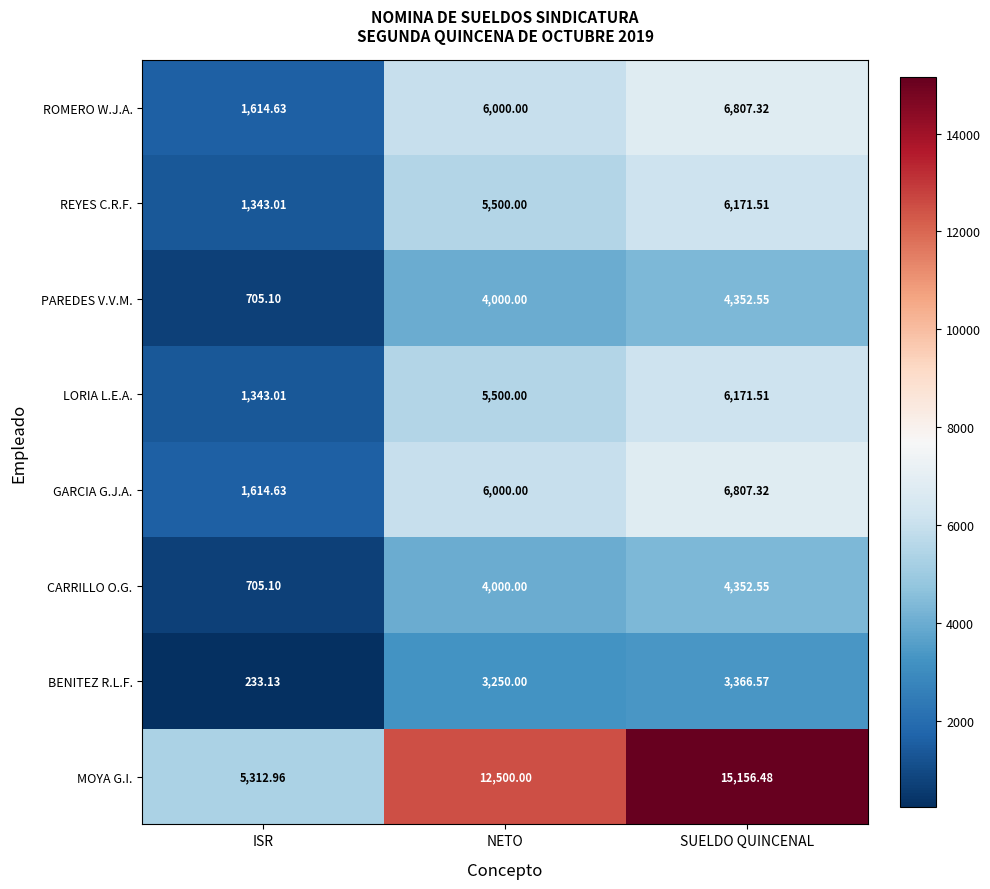

At which label is LORIA L.E.A. closest to 3757?

NETO